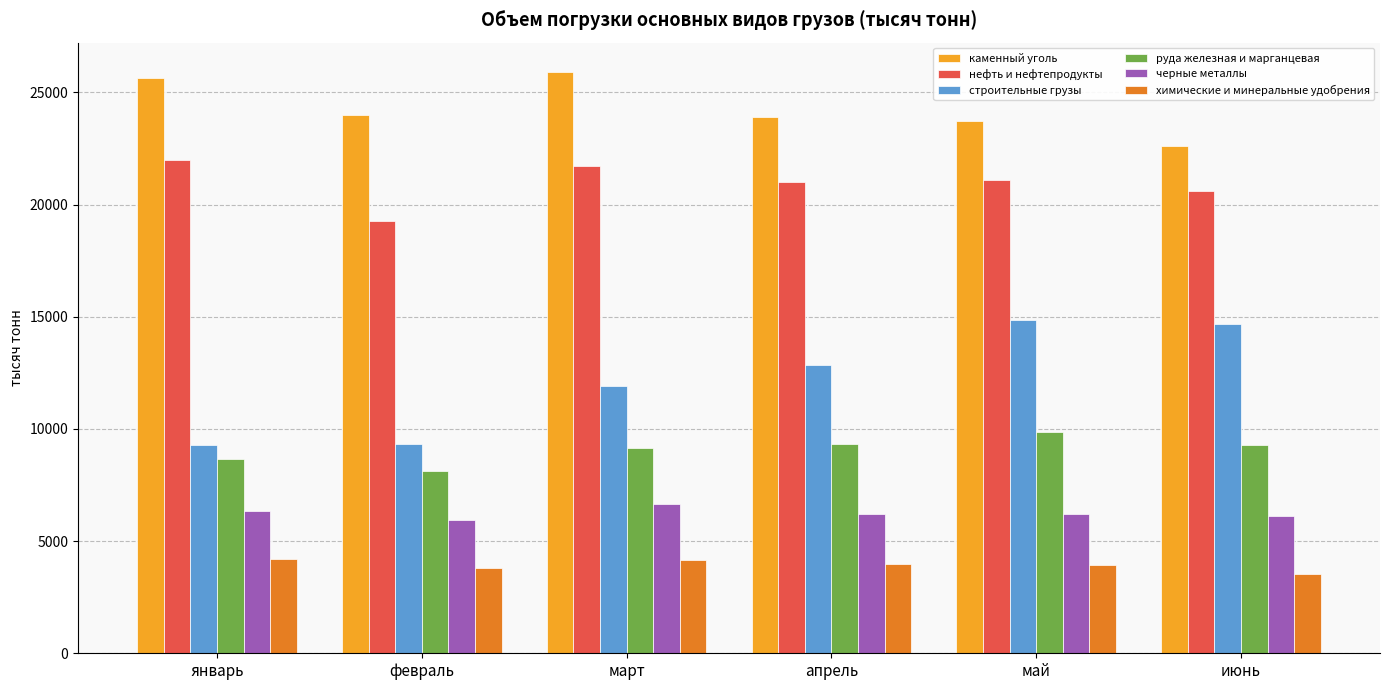

What is the sum of all каменный уголь values?

145784